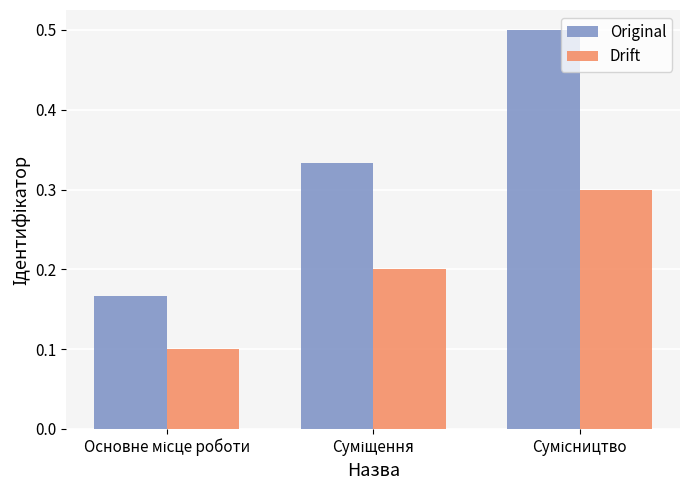

Which series has the widest spread of values?

Original